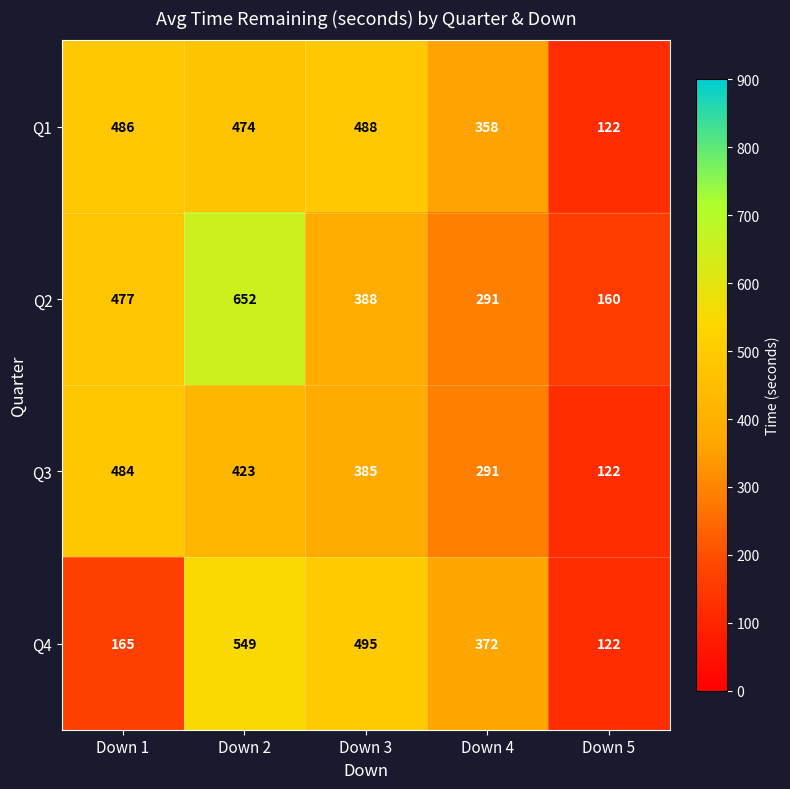

How many categories are shown in the chart?

5